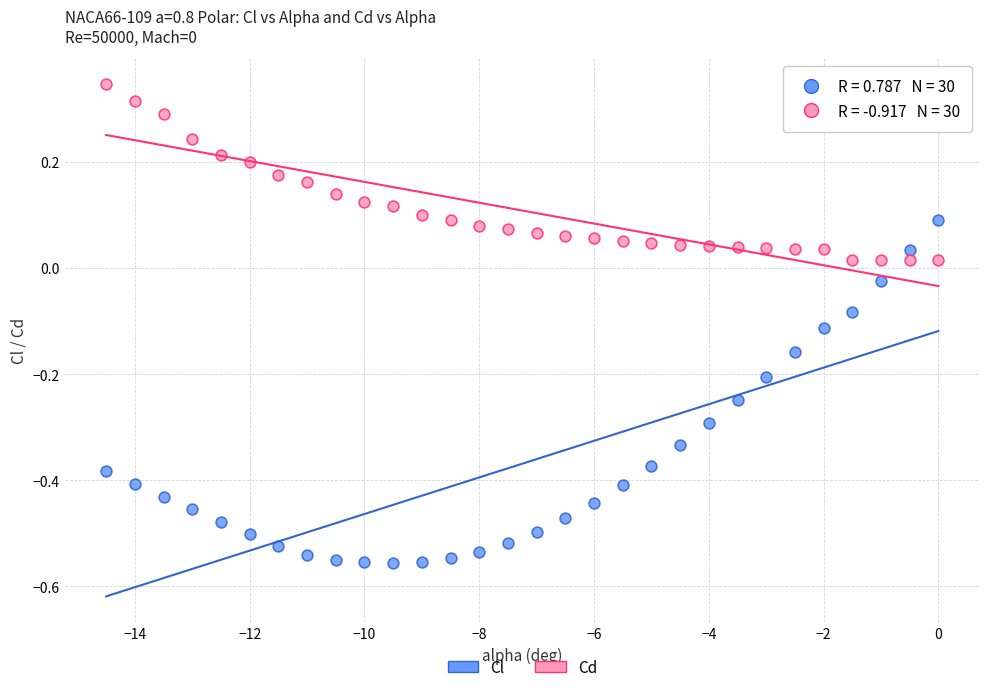

Across all data points, what is the range of Y values (max minus min)?

0.9